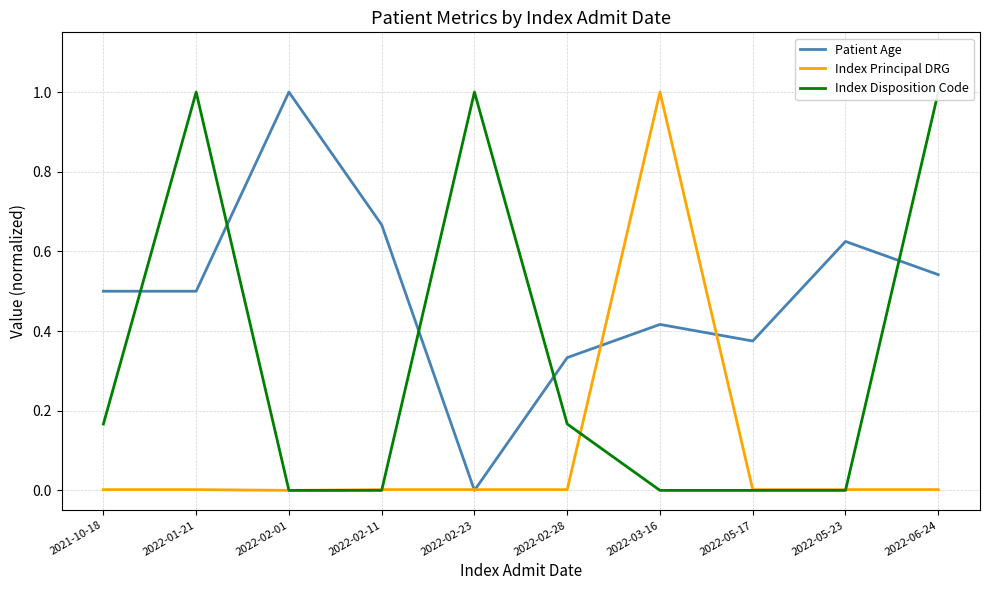

What is the difference between the Index Principal DRG values at 2022-03-16 and 2022-06-24?

1.0